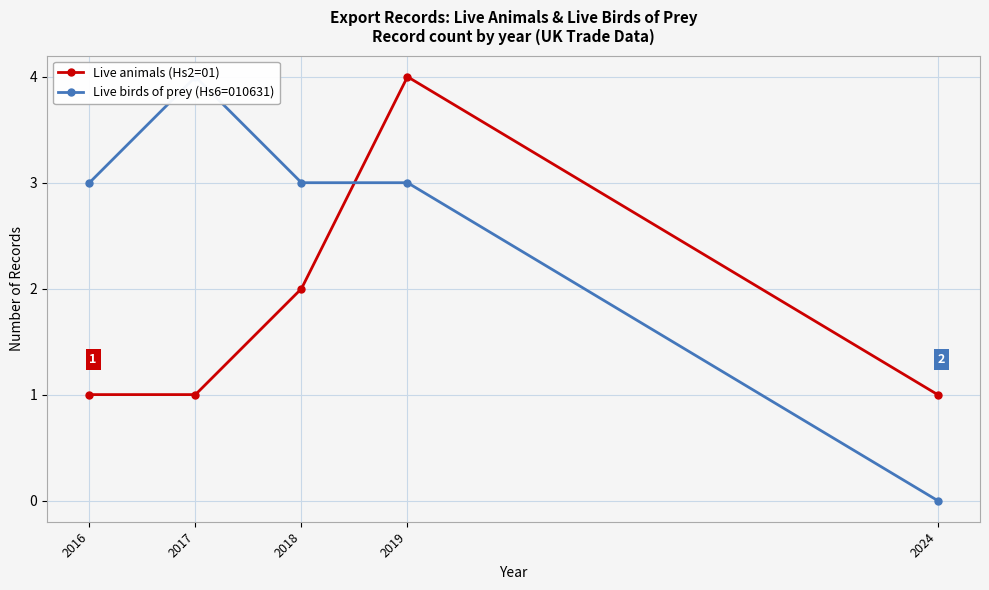

Count the Live animals (Hs2=01) values in the range 1 to 2.

4